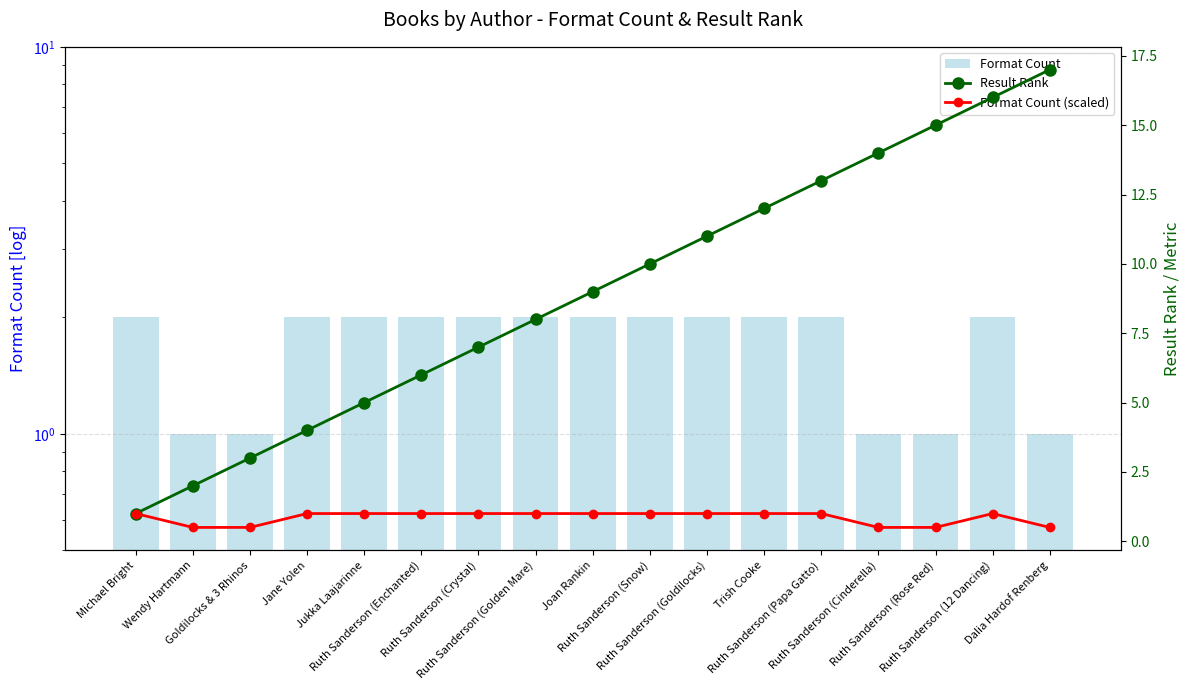

What is the sum of all Format Count (scaled) values?

14.5